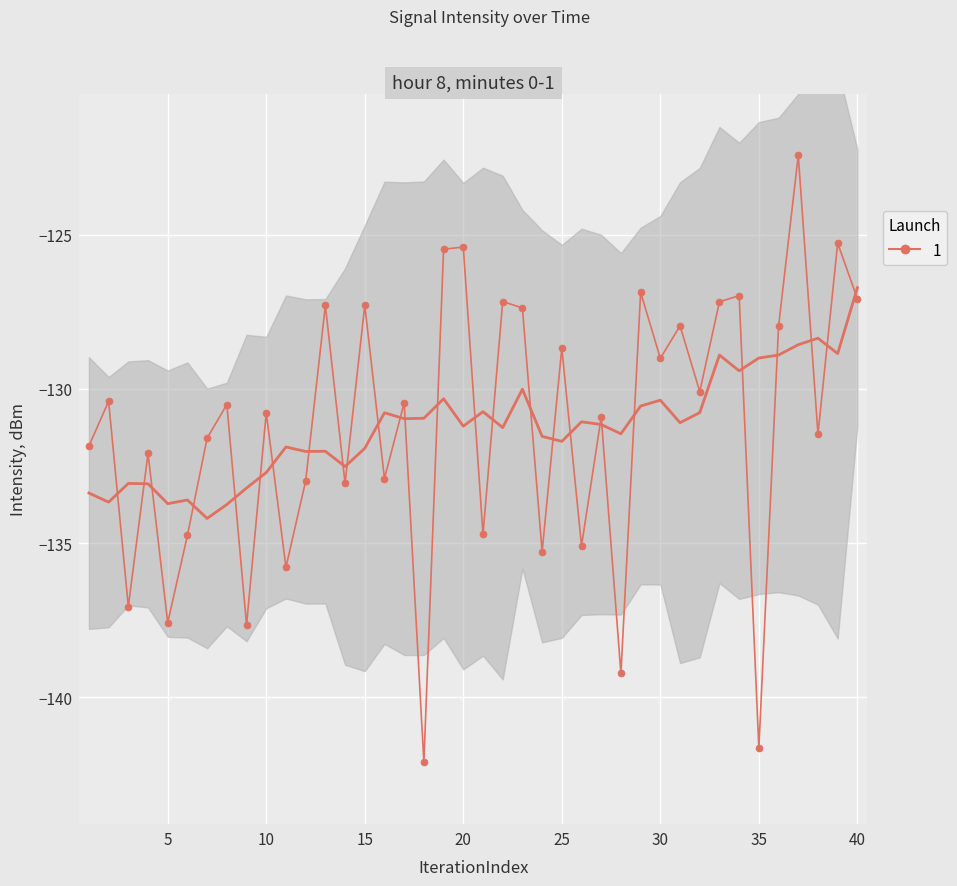

The value at 20 is -187.4. True or false?

False